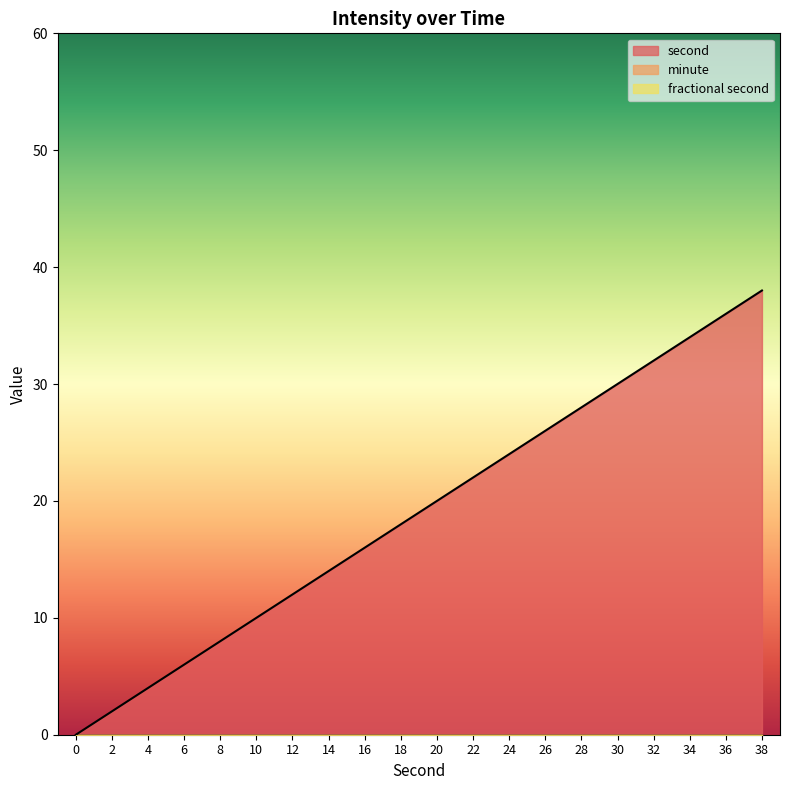

List the series in order of their peak value, lowest first.

minute, fractional second, second